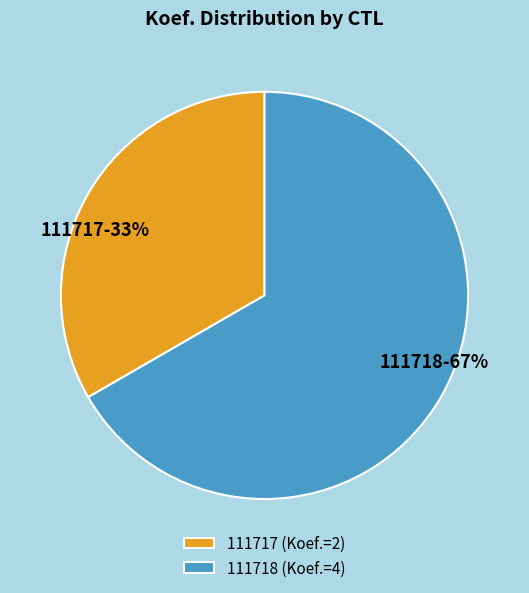

To the nearest percent, what percentage of the pie is 111718?

67%